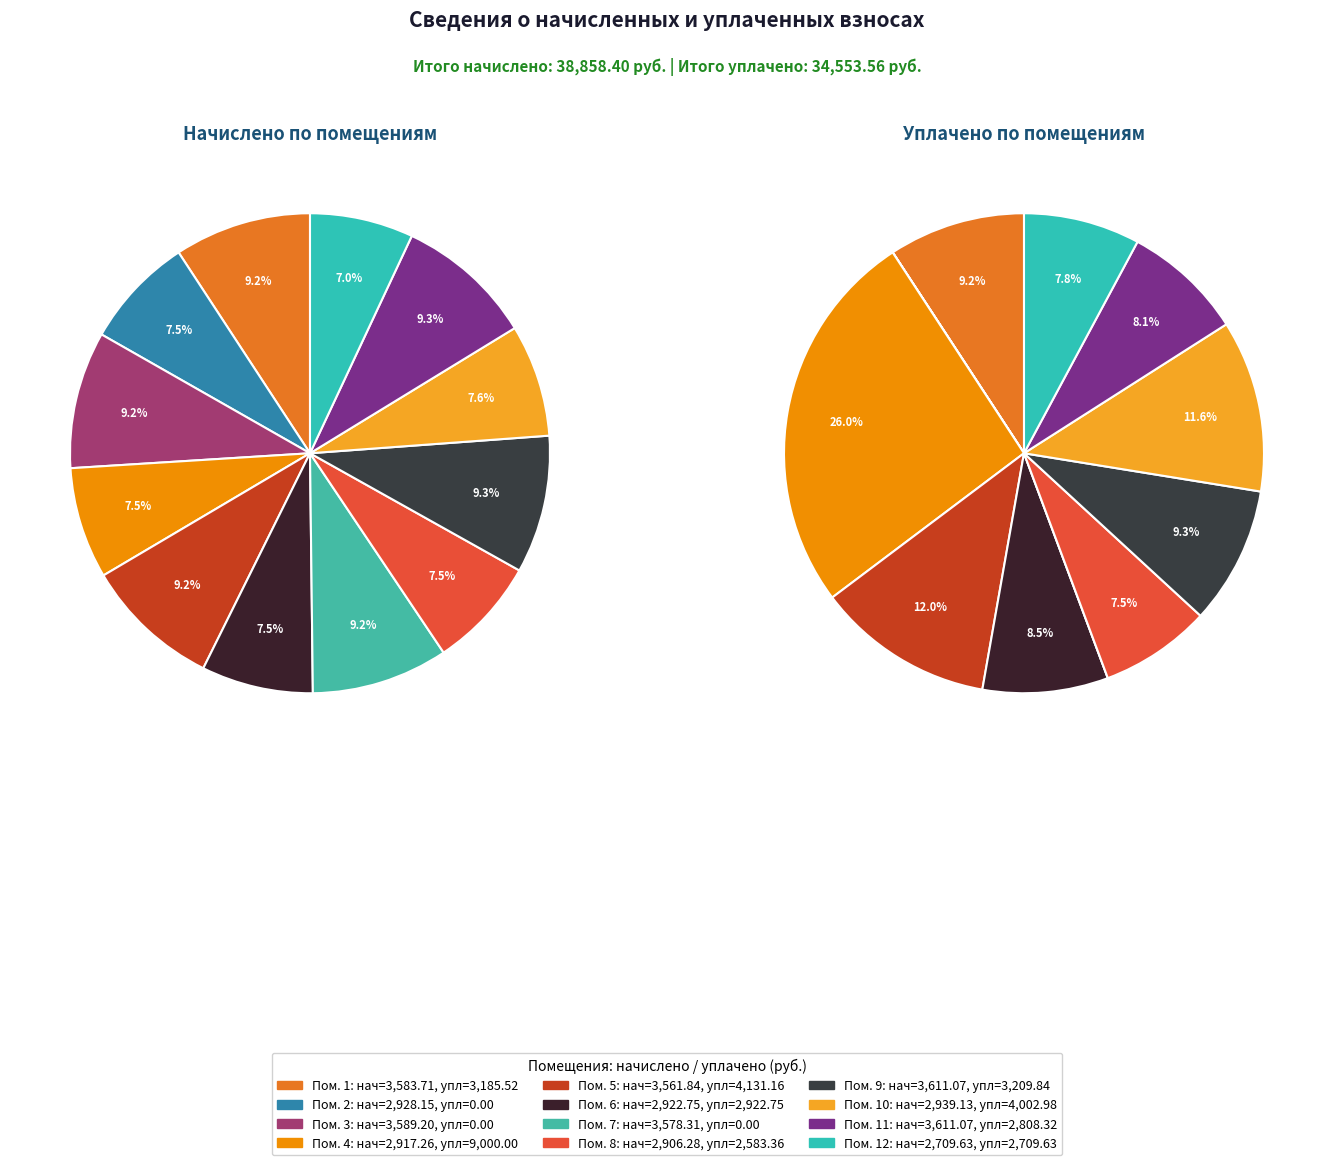

What is the smallest slice in the pie chart?

2